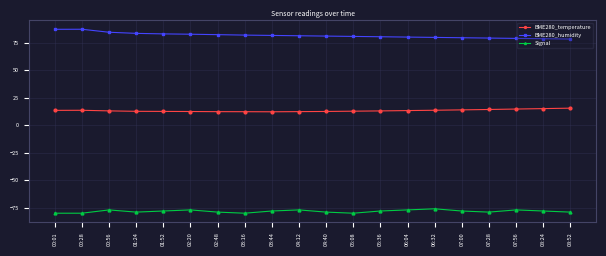

Which series has the largest range (max minus min)?

BME280_humidity